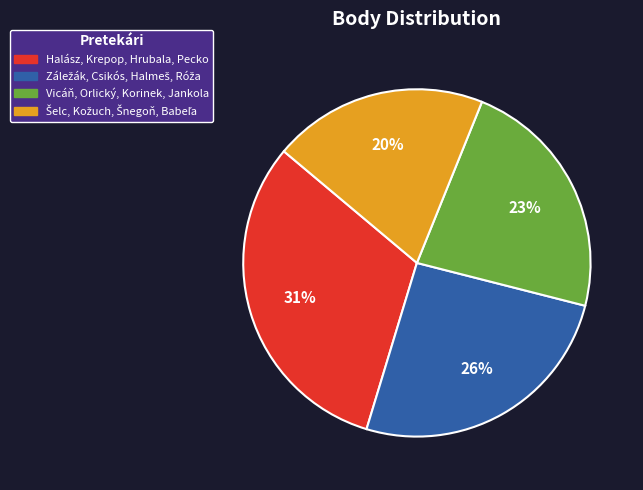

Is it true that Halász, Krepop, Hrubala, Pecko is 31% of the pie?

True